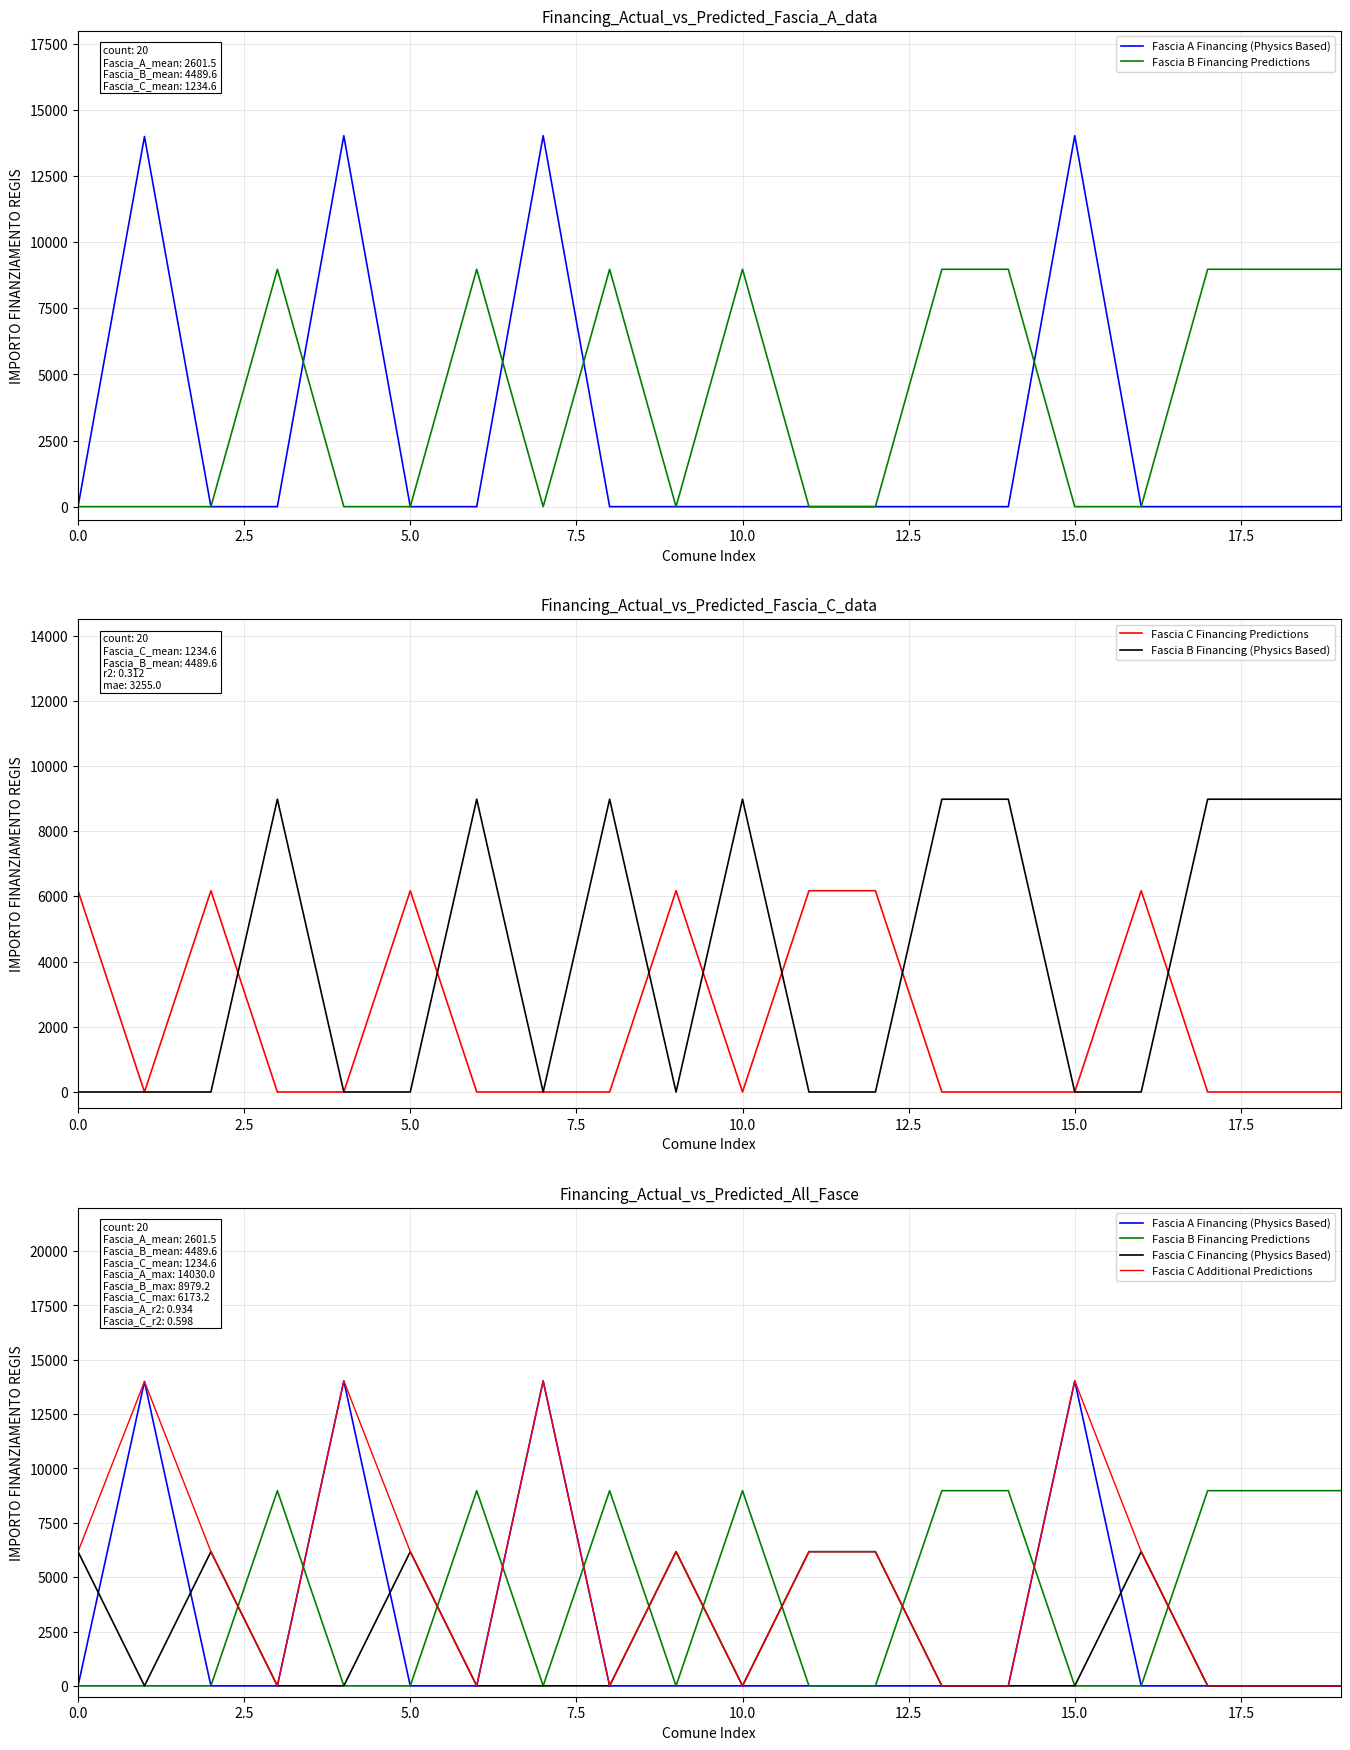

In Fascia B Financing (Physics Based), how many points are lower than both neighbors (excluding endpoints)?

2